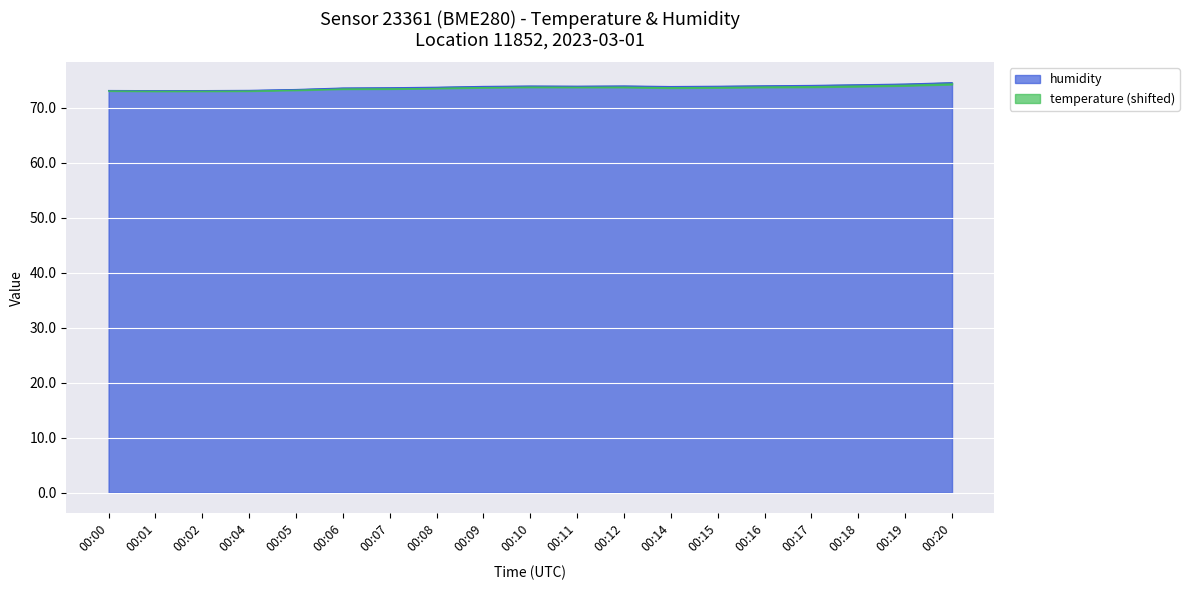

Reading left to right, transcribe all the data shown in this chart.

00:00=73.2	00:01=73.1	00:02=73.1	00:04=73.2	00:05=73.3	00:06=73.6	00:07=73.7	00:08=73.7	00:09=73.9	00:10=74.0	00:11=73.9	00:12=74.0	00:14=73.9	00:15=73.9	00:16=74.0	00:17=74.1	00:18=74.2	00:19=74.3	00:20=74.6